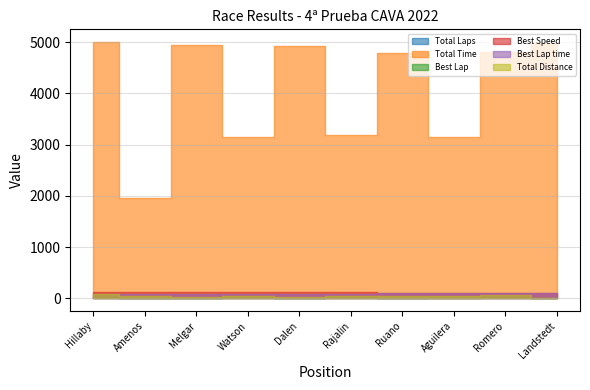

The value of Best Lap time at Romero is 98.0. True or false?

True